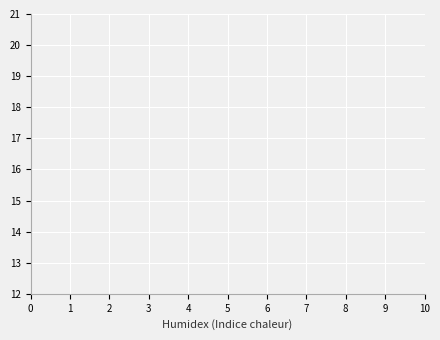

Is it true that col_4 equals 11 at 7?

False